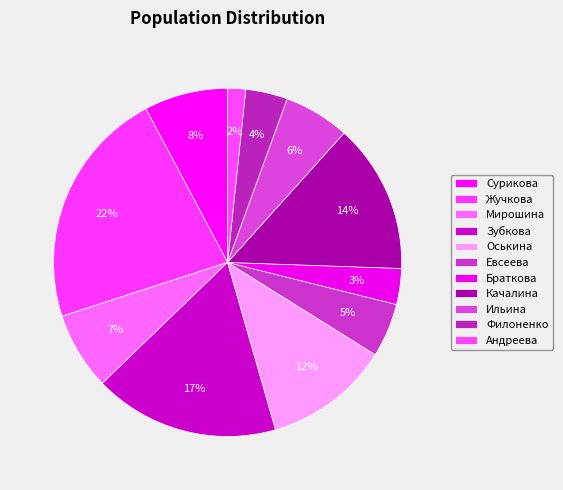

What is the largest slice in the pie chart?

Жучкова